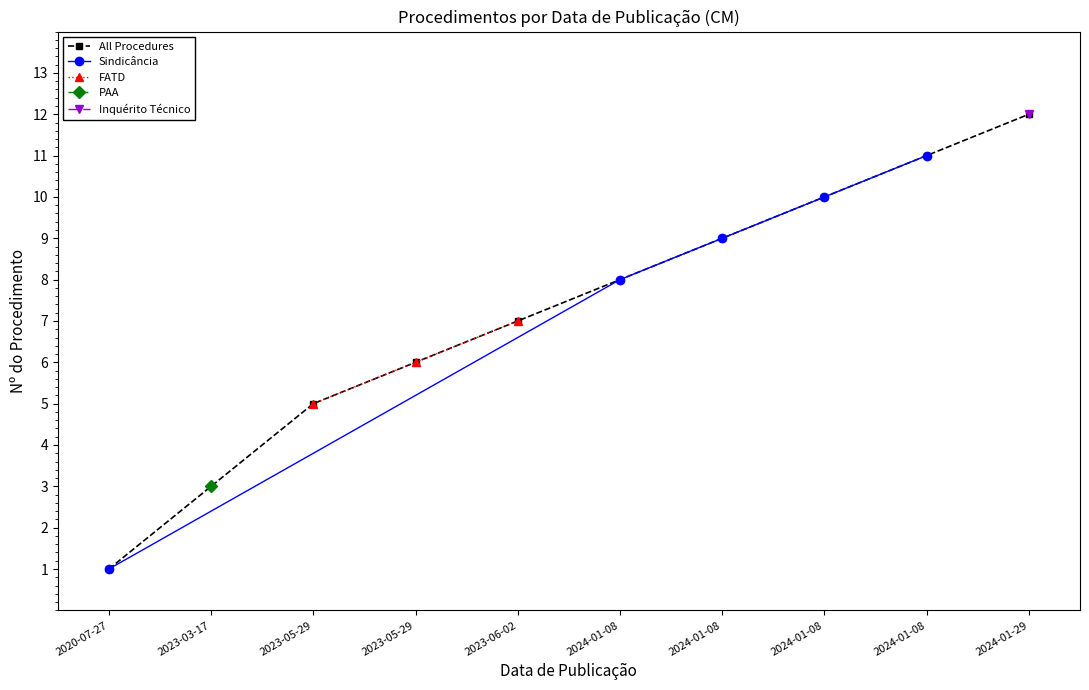

What is the maximum value shown in the chart?

12